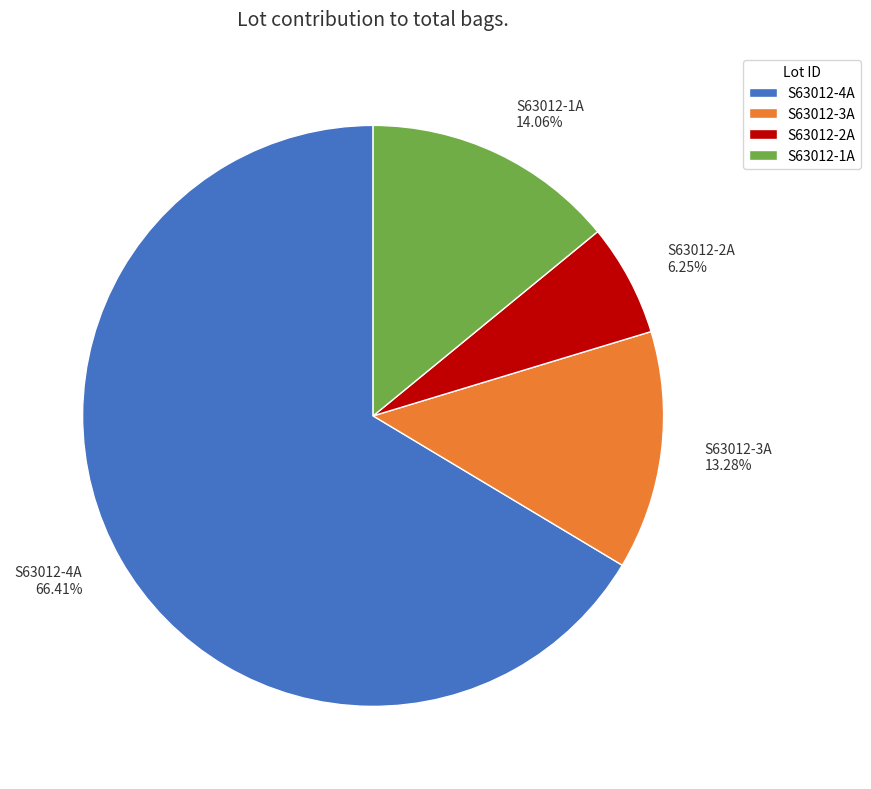

Count the number of slices in the pie.

4